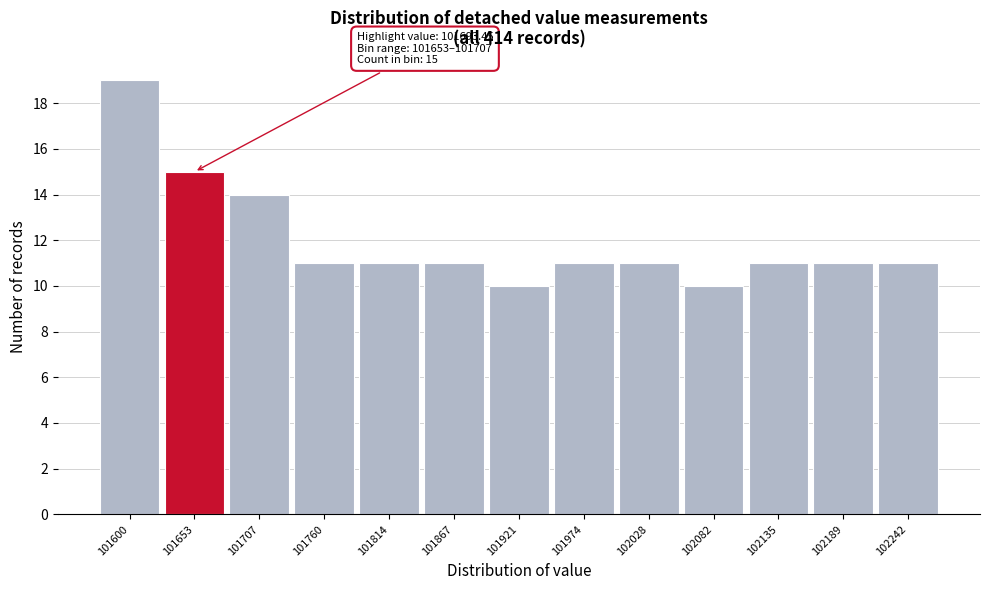

Reading left to right, what are all the values shown in this chart?

19	15	14	11	11	11	10	11	11	10	11	11	11